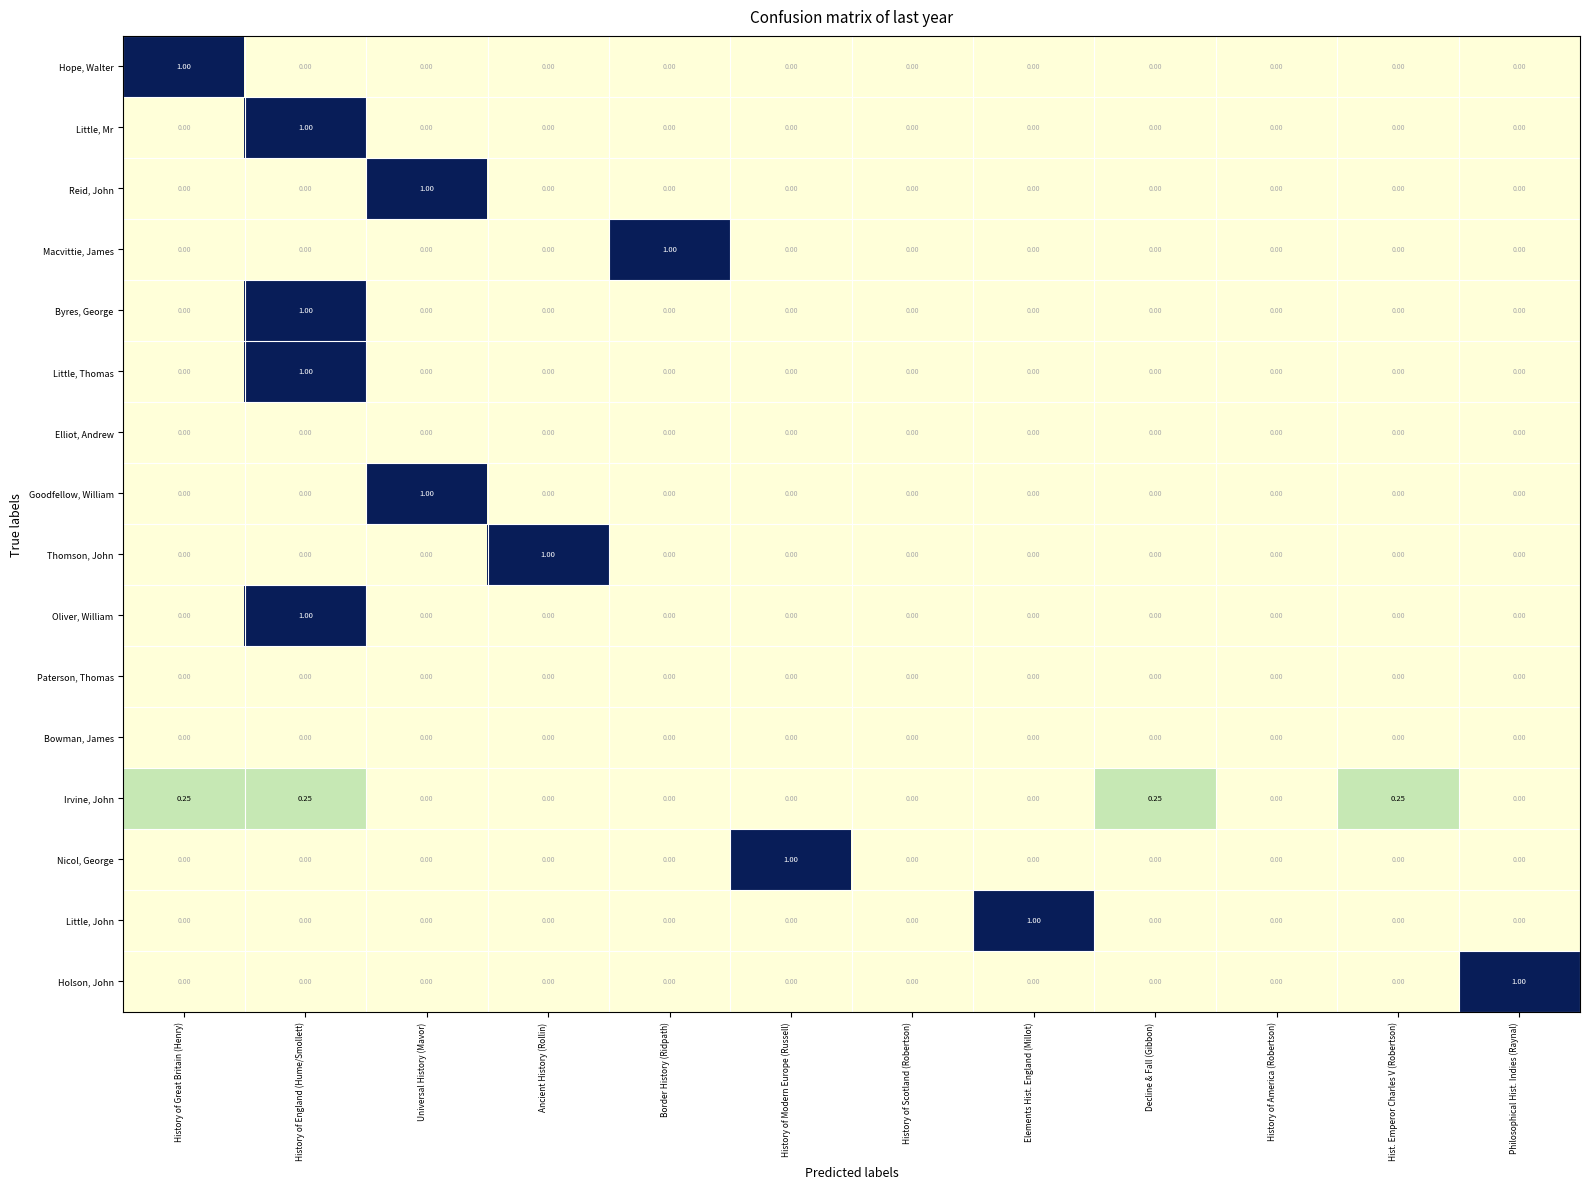

How many data points does each series have?

12